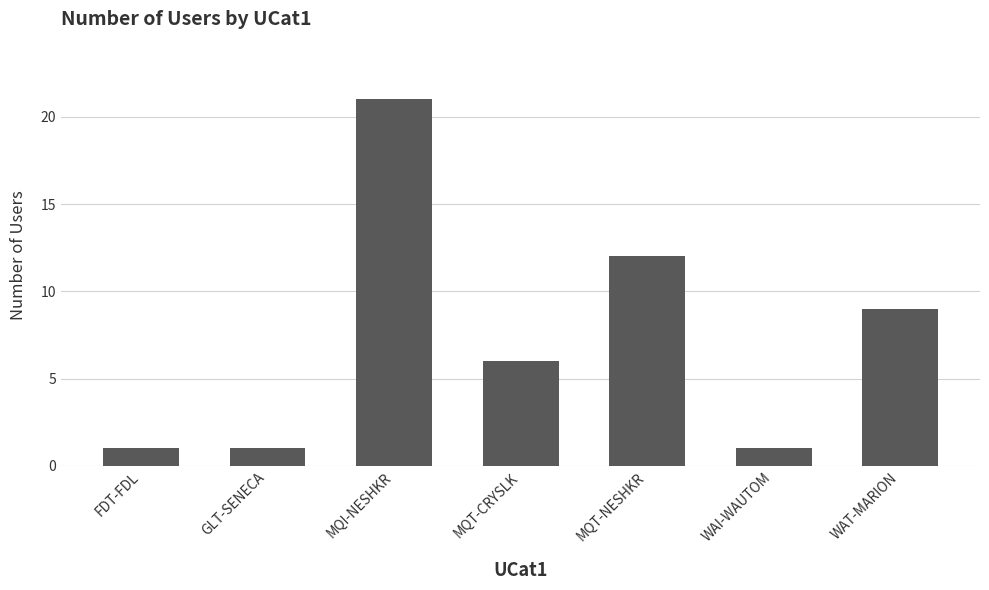

What is the label of the 6th bar from the left?

WAI-WAUTOM